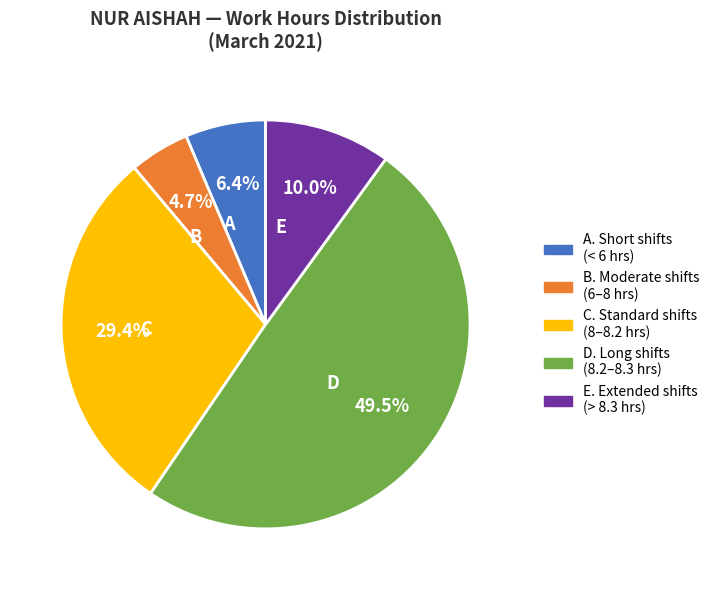

Count the number of slices in the pie.

5